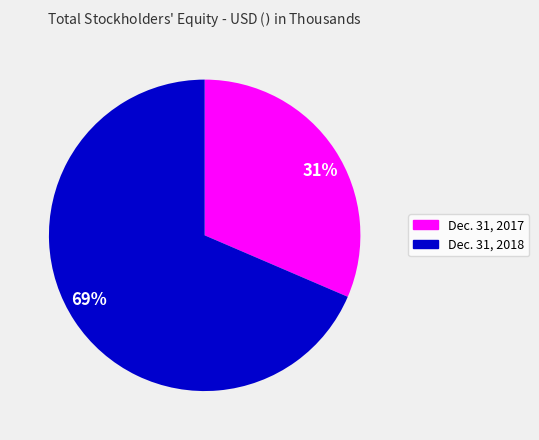

Combined, do 31% and 69% account for over 50%?

Yes